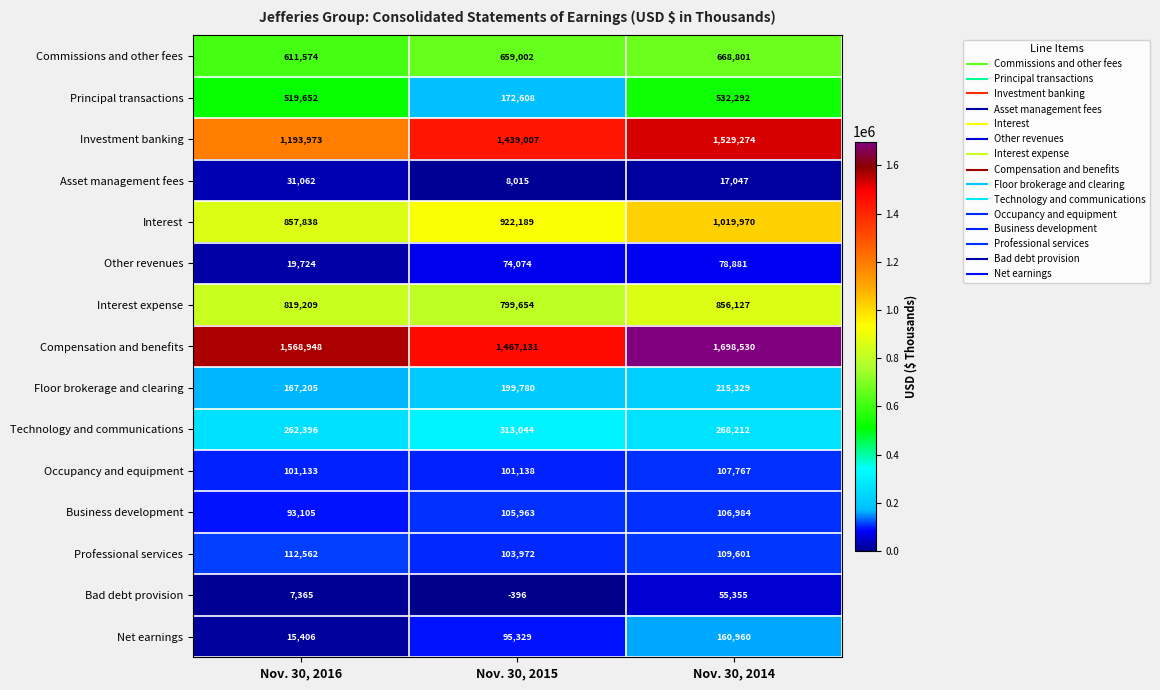

What is the difference between the highest and lowest values at Nov. 30, 2014?

1681483